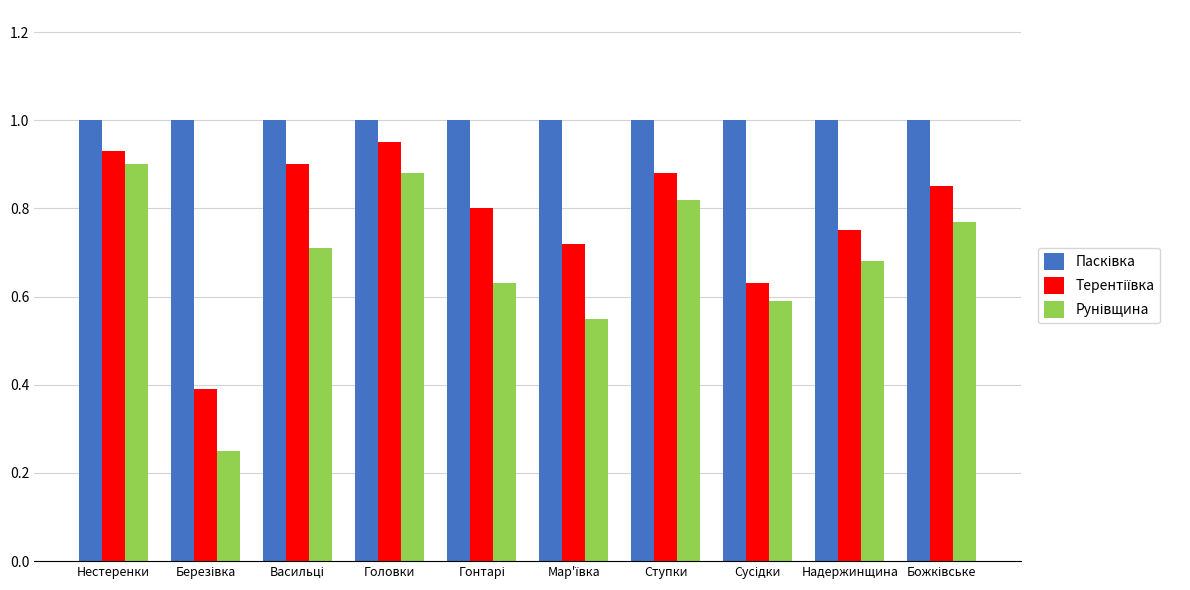

What is the difference between the highest and lowest values at Надержинщина?

0.3